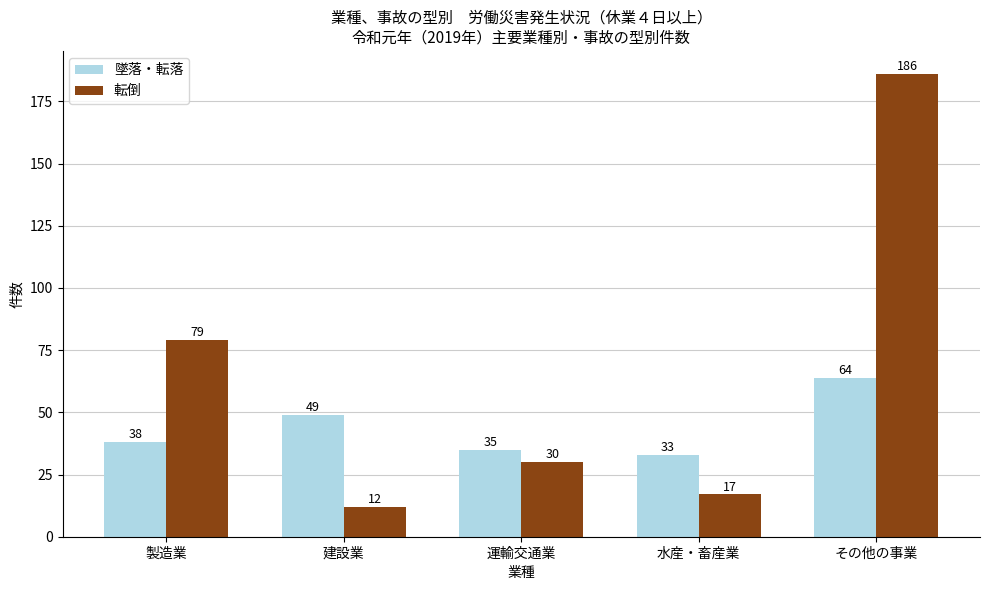

At which category does the chart reach its minimum across all series?

建設業